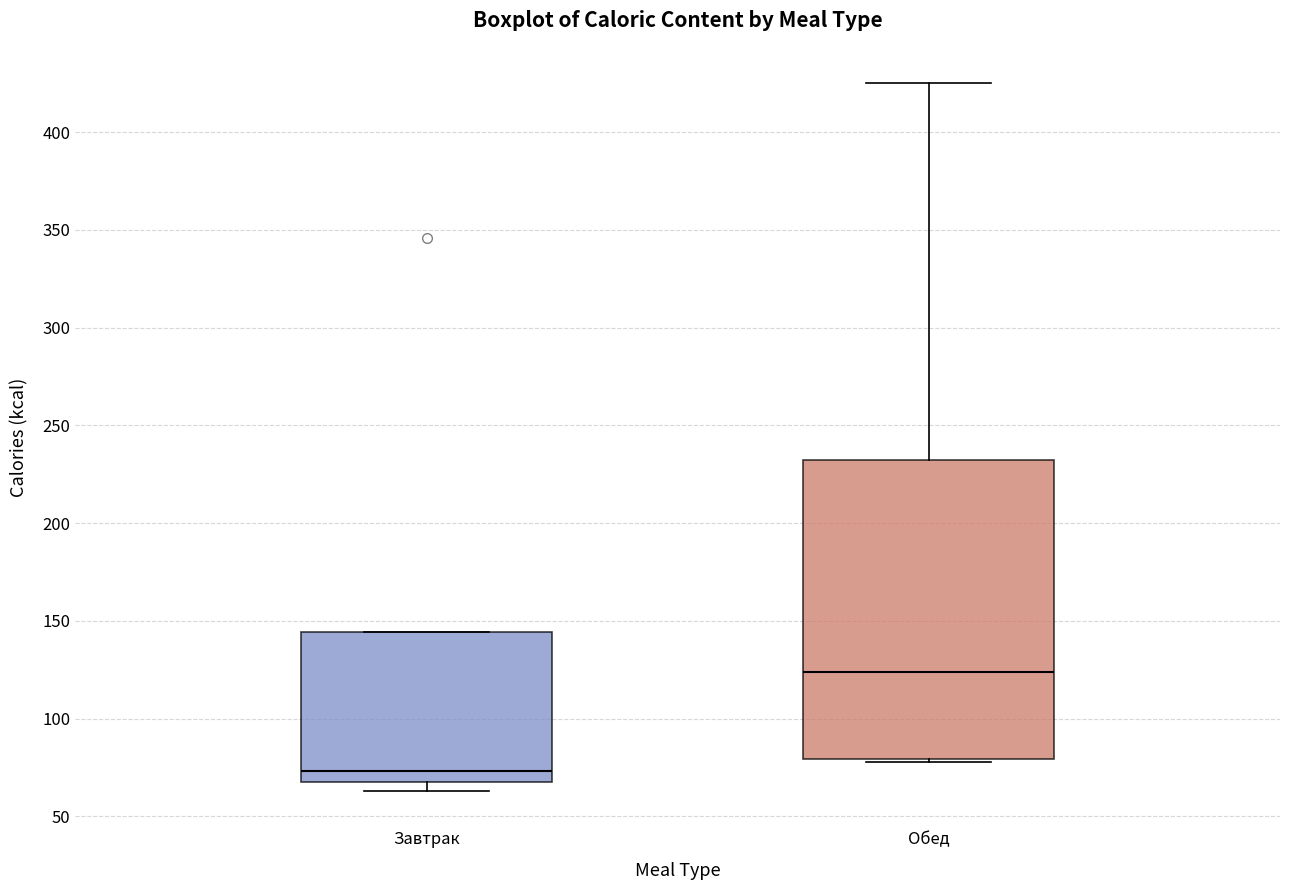

Which box is the tallest, from its lower edge to its upper edge?

Обед